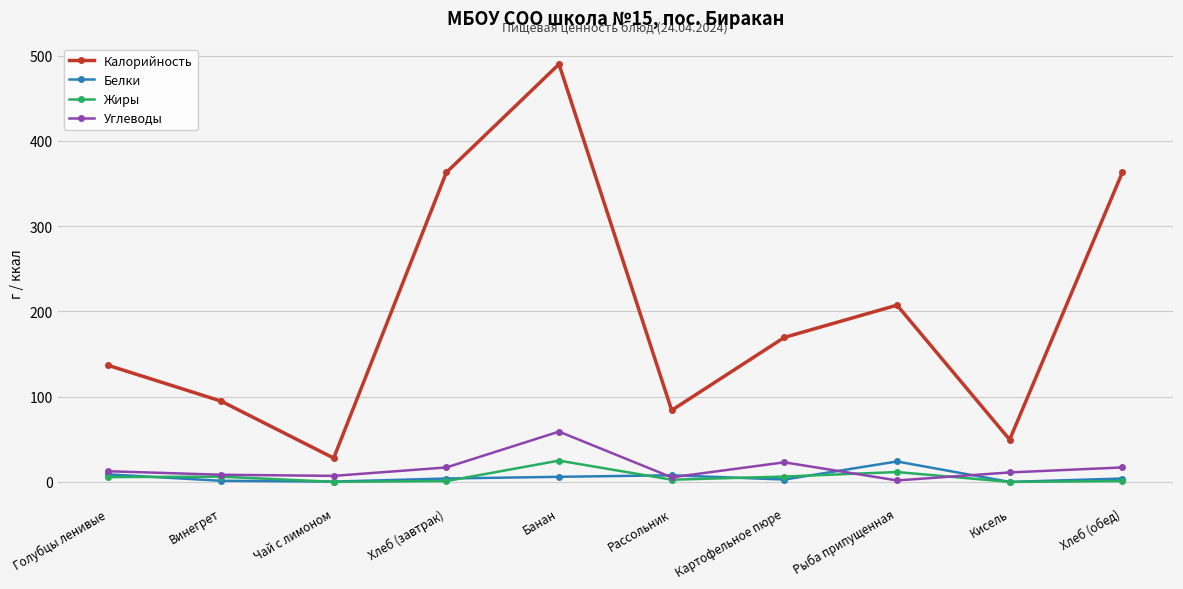

True or false: Углеводы and Калорийность intersect in this chart.

False